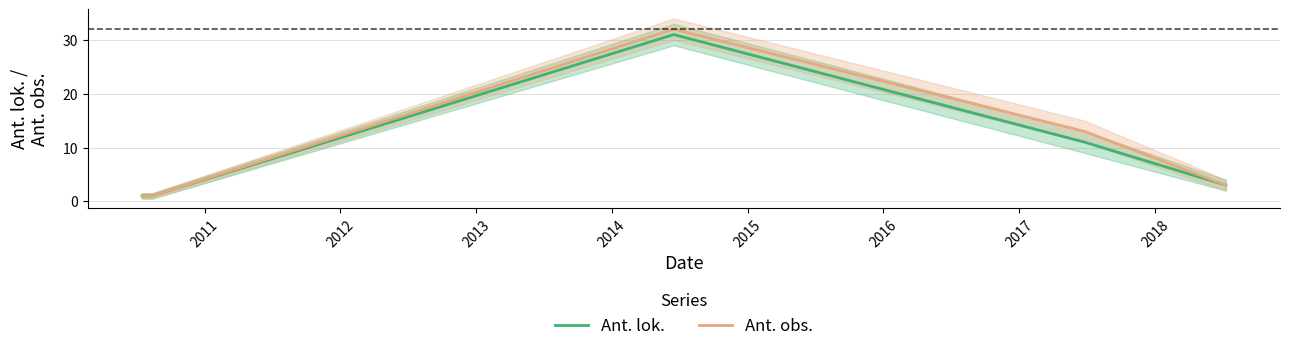

What is the maximum value for Ant. lok.?

31